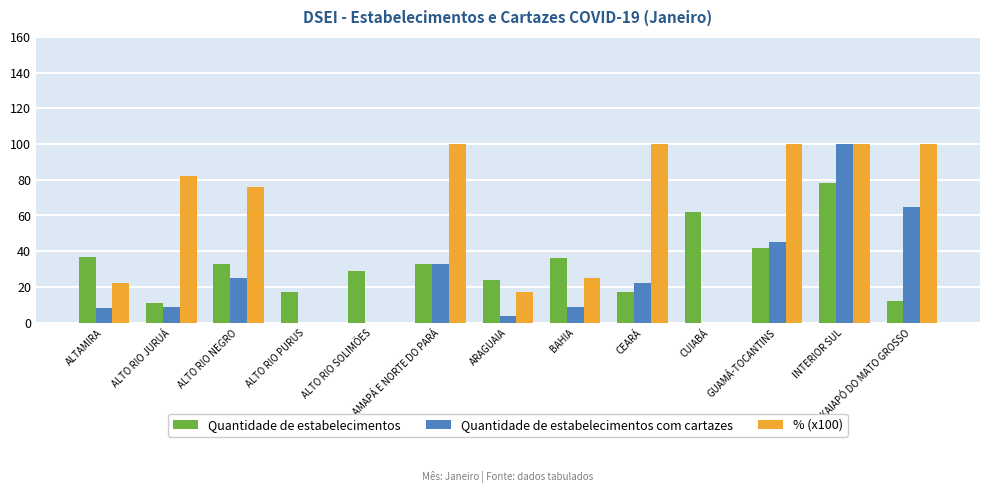

Reading right to left, extract all data points from this chart.

Quantidade de estabelecimentos: KAIAPÓ DO MATO GROSSO=12	INTERIOR SUL=78	GUAMÁ-TOCANTINS=42	CUIABÁ=62	CEARÁ=17	BAHIA=36	ARAGUAIA=24	AMAPÁ E NORTE DO PARÁ=33	ALTO RIO SOLIMÕES=29	ALTO RIO PURUS=17	ALTO RIO NEGRO=33	ALTO RIO JURUÁ=11	ALTAMIRA=37
Quantidade de estabelecimentos com cartazes: KAIAPÓ DO MATO GROSSO=65	INTERIOR SUL=100	GUAMÁ-TOCANTINS=45	CUIABÁ=0	CEARÁ=22	BAHIA=9	ARAGUAIA=4	AMAPÁ E NORTE DO PARÁ=33	ALTO RIO SOLIMÕES=0	ALTO RIO PURUS=0	ALTO RIO NEGRO=25	ALTO RIO JURUÁ=9	ALTAMIRA=8
% (x100): KAIAPÓ DO MATO GROSSO=100	INTERIOR SUL=100	GUAMÁ-TOCANTINS=100	CUIABÁ=0	CEARÁ=100	BAHIA=25	ARAGUAIA=17	AMAPÁ E NORTE DO PARÁ=100	ALTO RIO SOLIMÕES=0	ALTO RIO PURUS=0	ALTO RIO NEGRO=76	ALTO RIO JURUÁ=82	ALTAMIRA=22